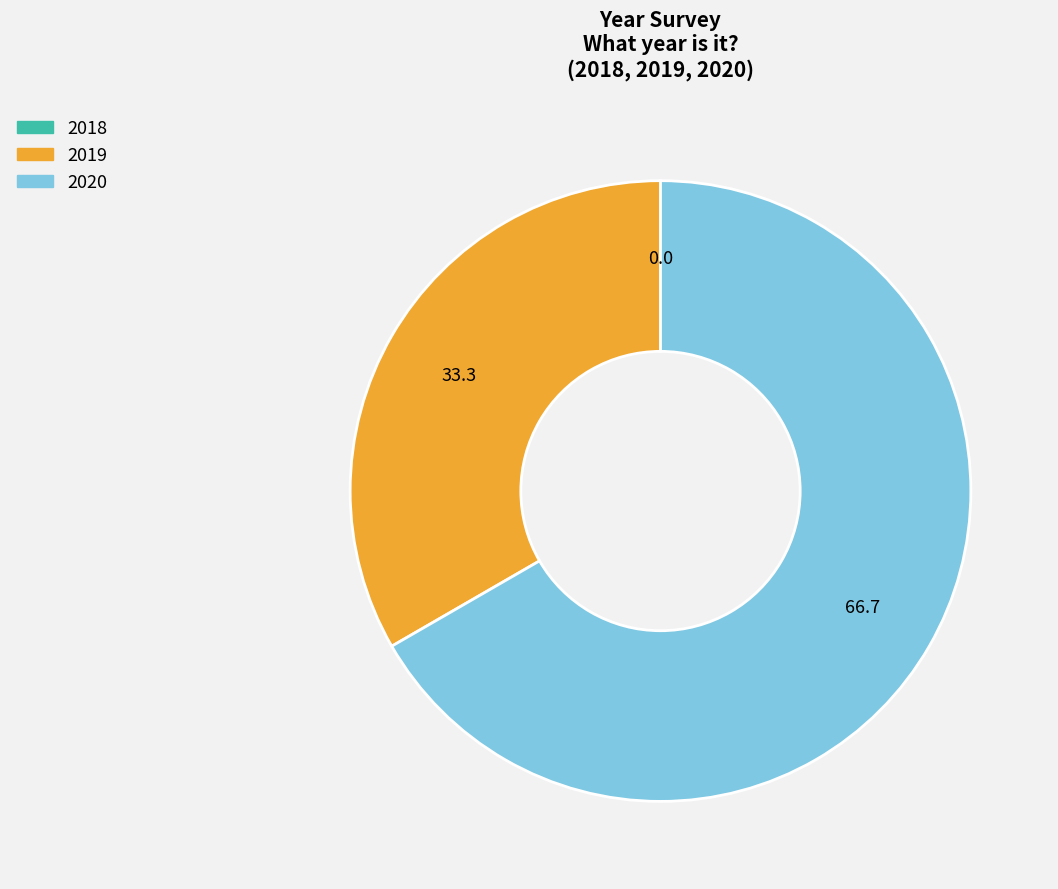

Do 2020 and 2019 together represent more than half of the pie?

Yes